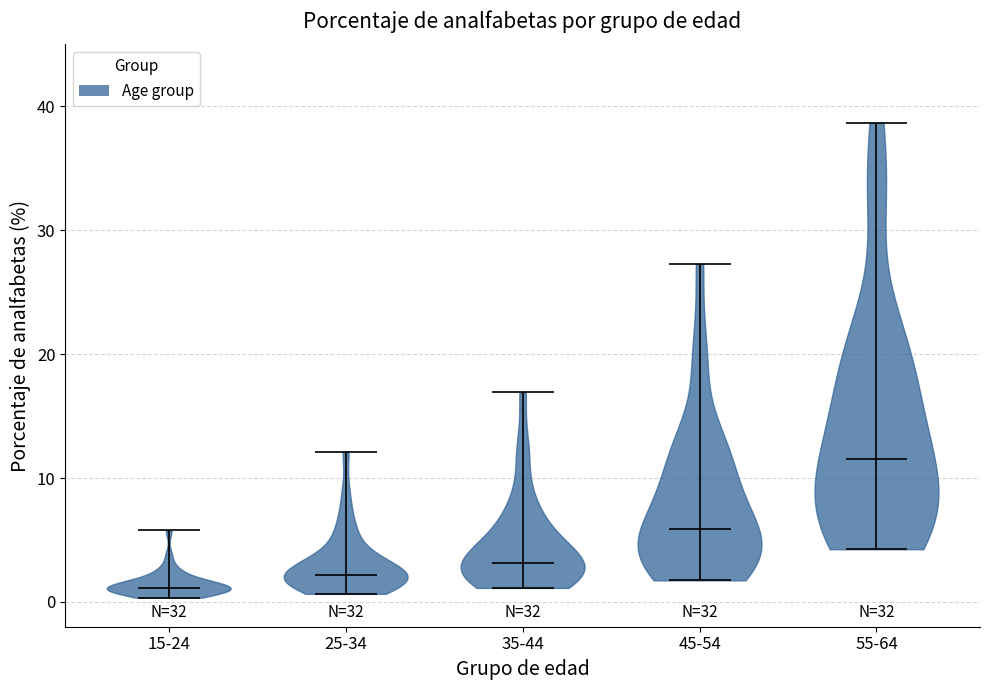

What is the lowest point the violin for 25-34 reaches on the y-axis? The values are not printed on the chart, so give them approximately, as read against the axis.

1